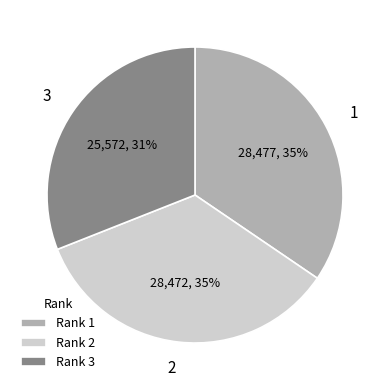

To the nearest percent, what portion does 2 represent?

35%